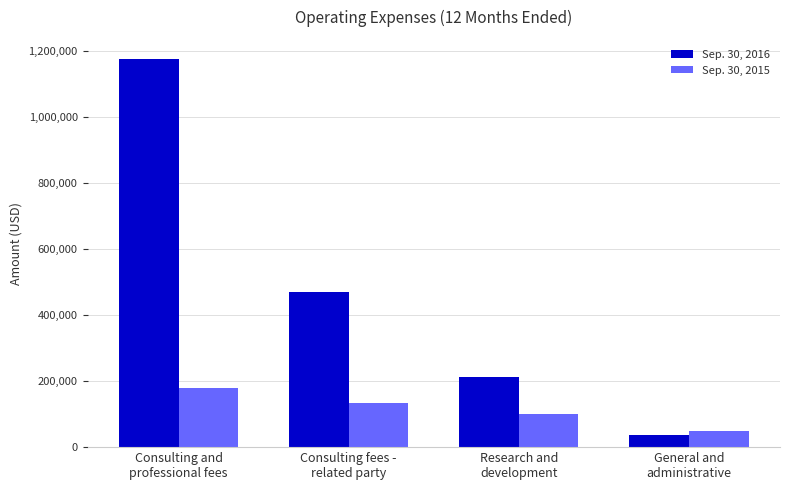

Rank the series by their average value, from highest to lowest.

Sep. 30, 2016, Sep. 30, 2015